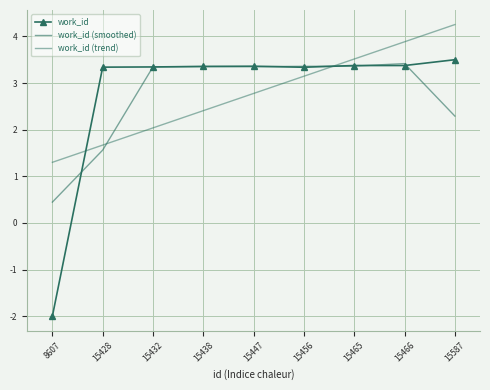

Which label corresponds to the largest value in the chart?

15587